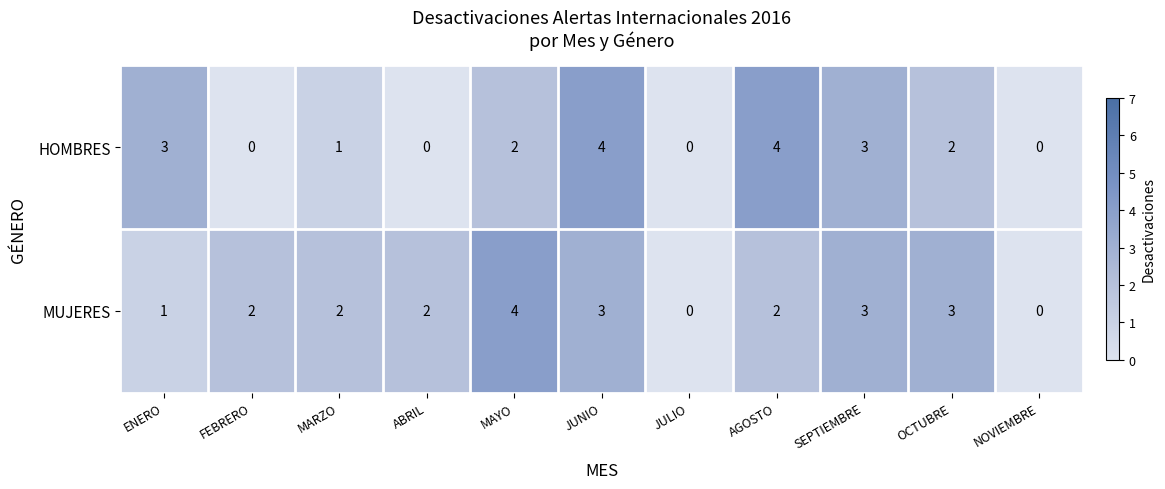

The value of MUJERES at OCTUBRE is 3. True or false?

True